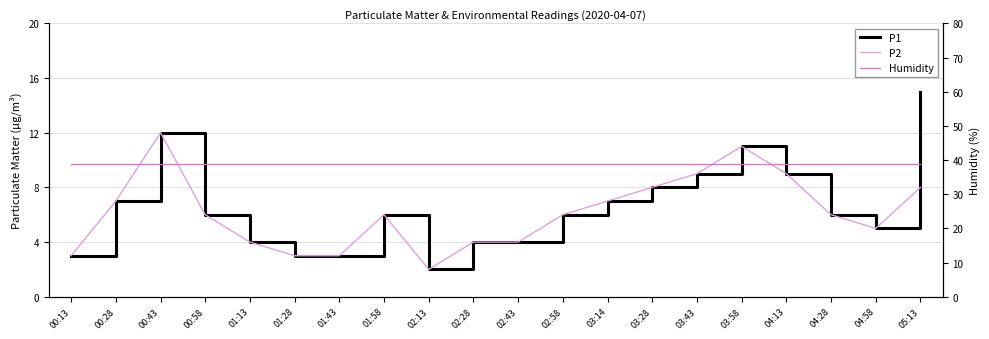

What is the average value of the P1 series?

6.5